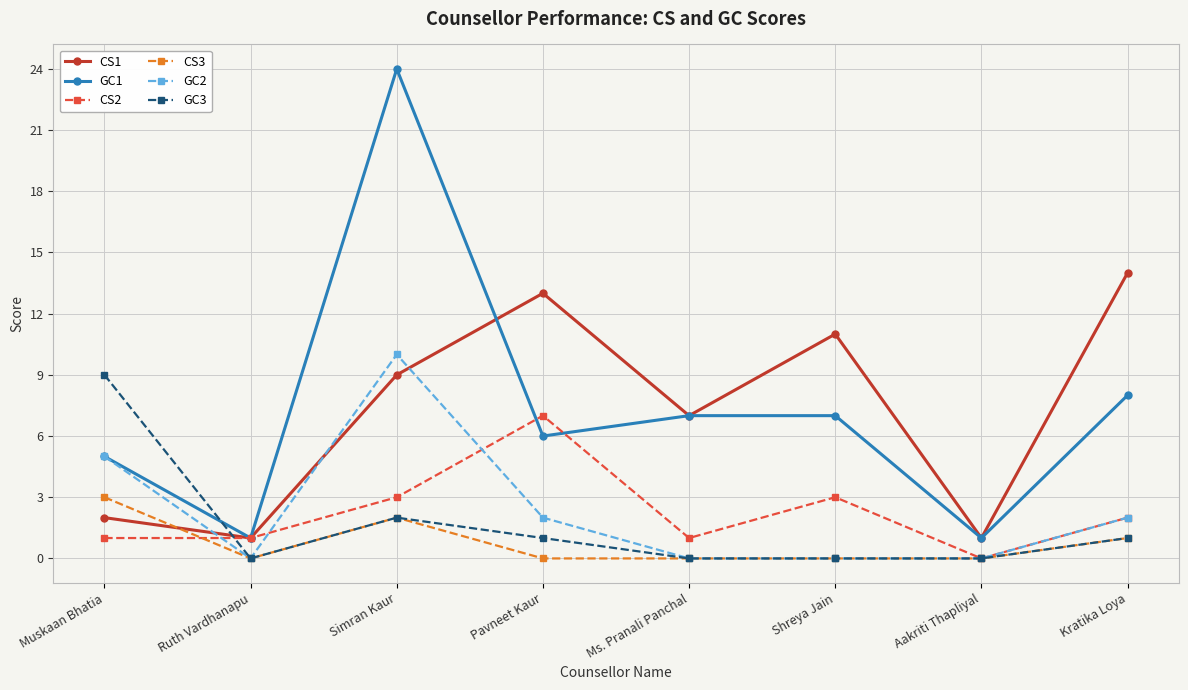

What is the total value across all series at Muskaan Bhatia?

25